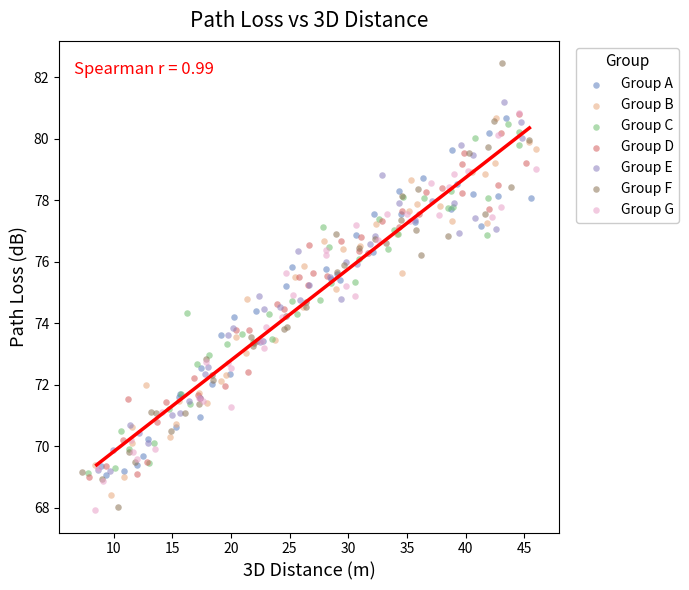

Which series contains the highest Y value?

Group F